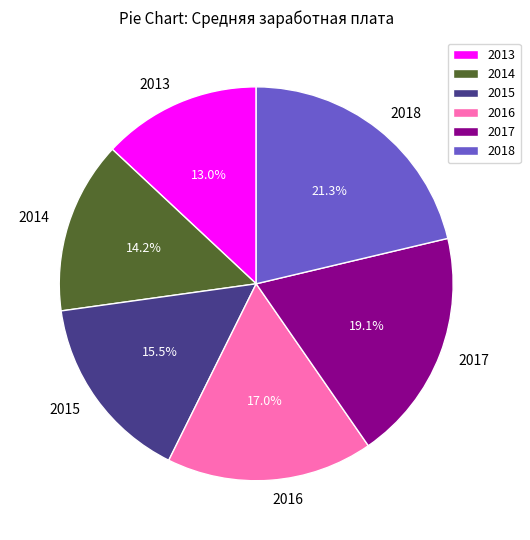

How many slices are in this pie chart?

6